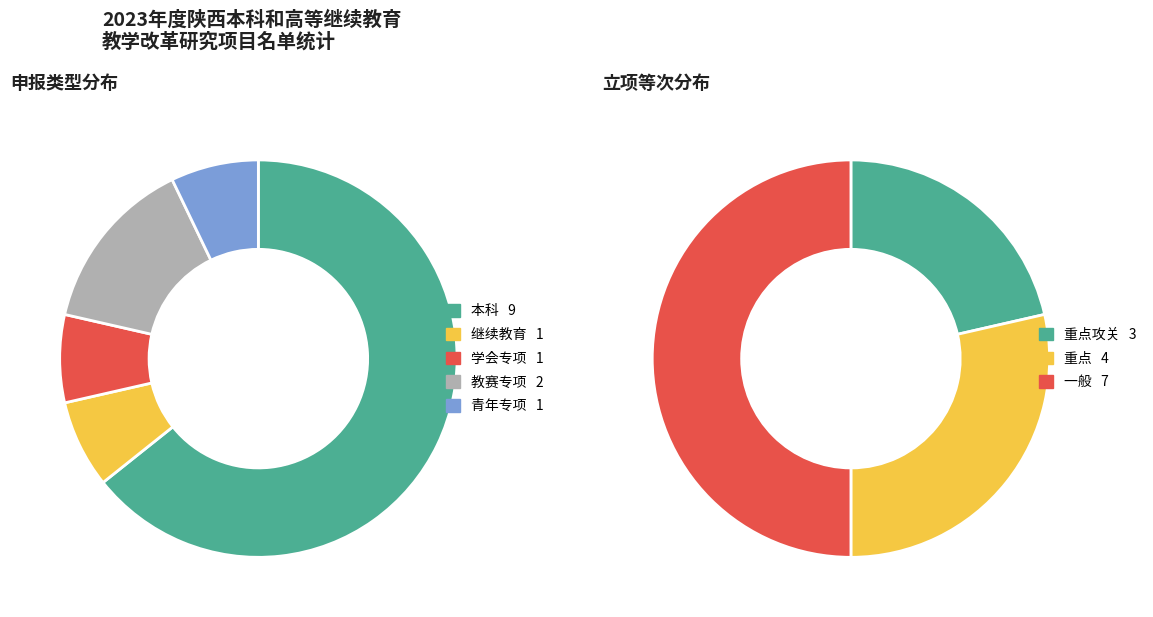

Combined, do 继续教育 and 学会专项 account for over 50%?

No